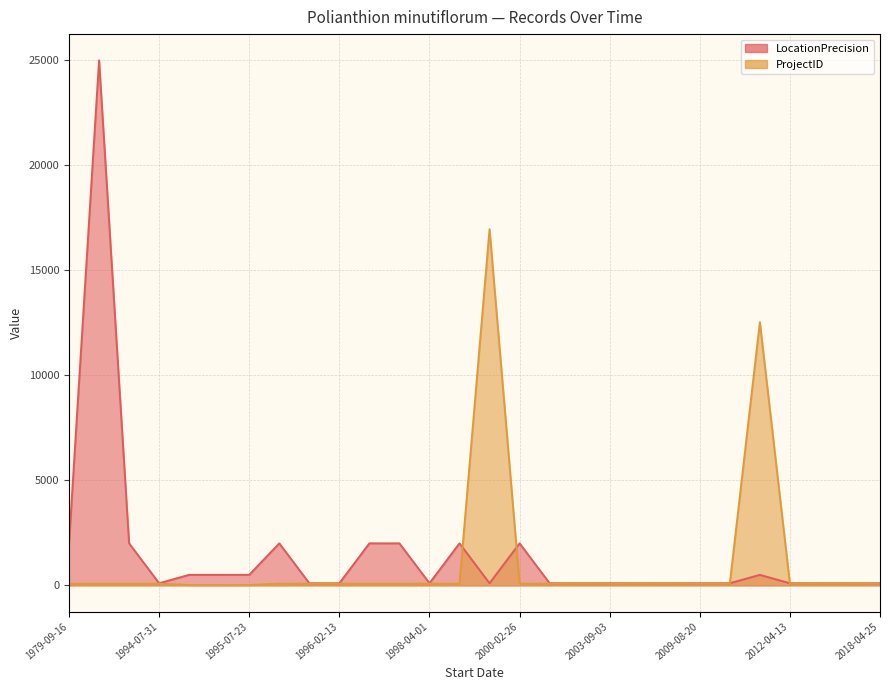

Does the chart display data point markers on the line(s)?

No